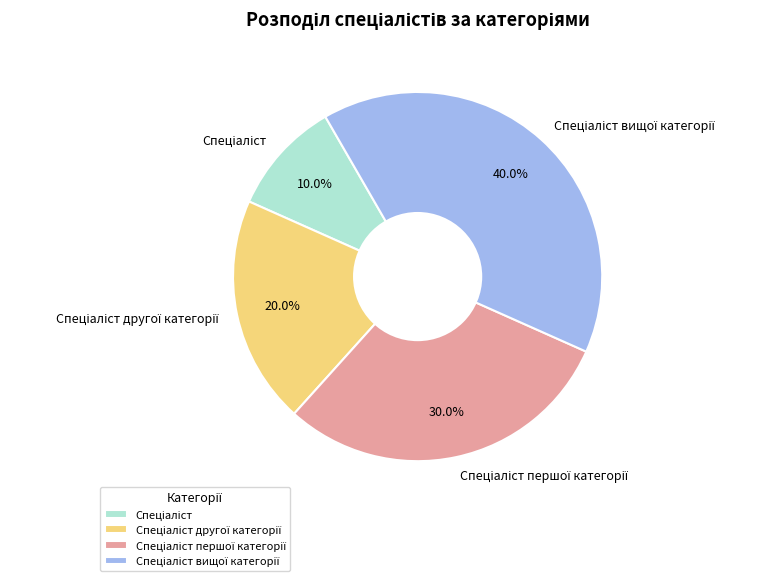

Is there any slice that represents more than half of the pie?

No